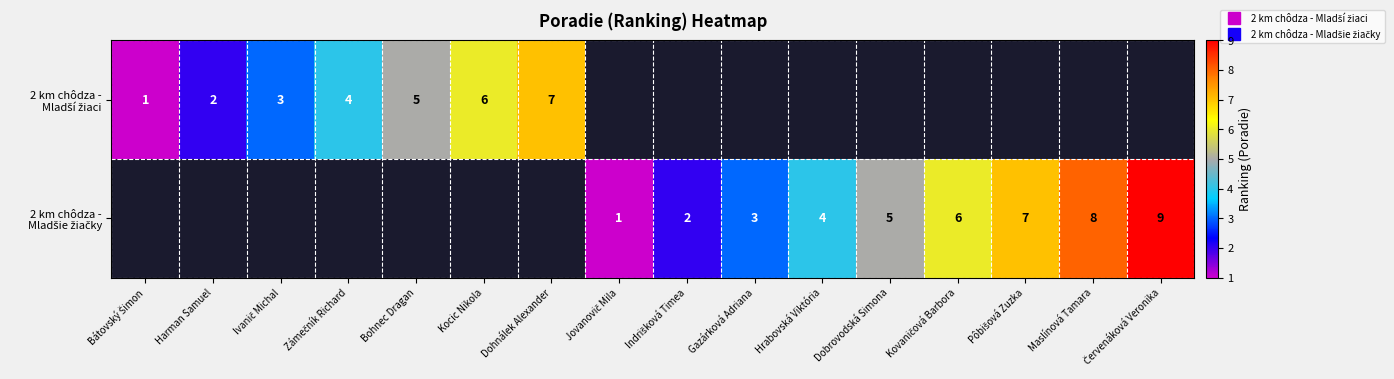

At how many categories does at least one series exceed 4?

8